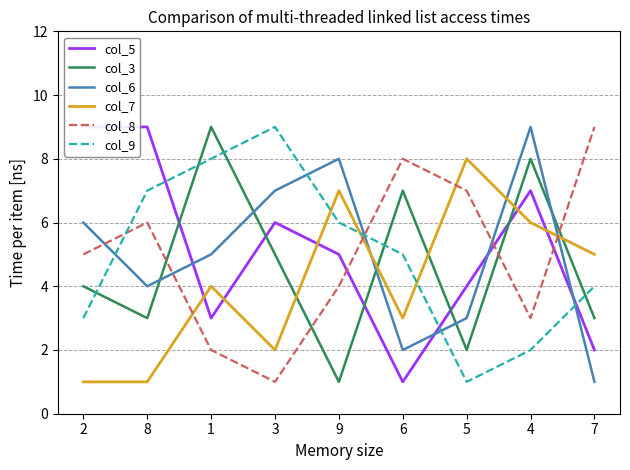

What is the label of the 1st point from the left?

2